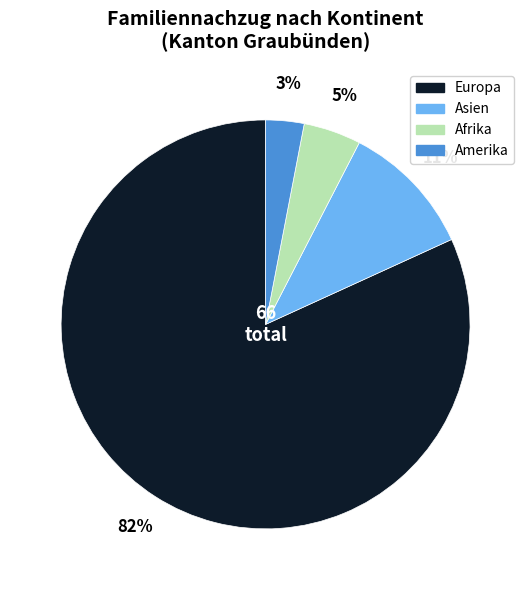

To the nearest percent, what is the combined percentage of Asien and Amerika?

14%